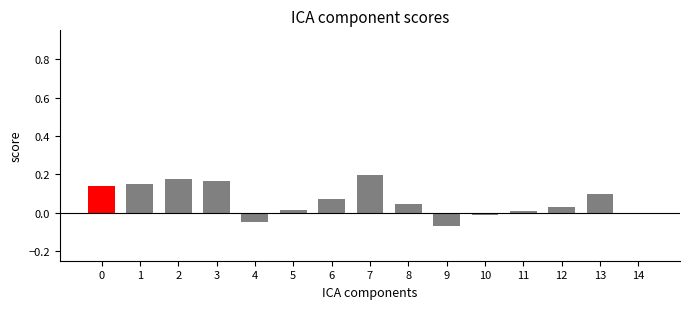

Which has a higher value, 12 or 6?

6